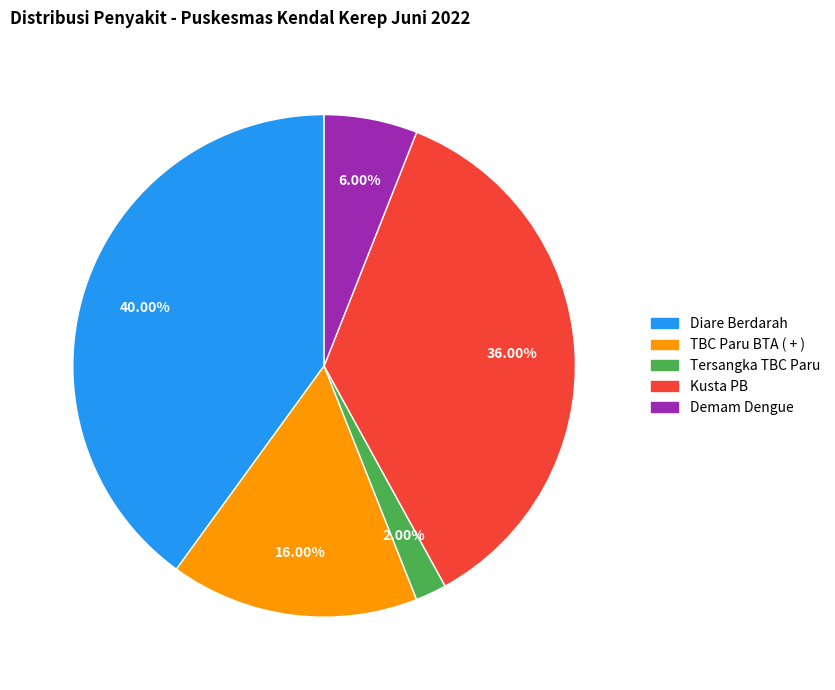

To the nearest percent, what is the average slice percentage?

20%